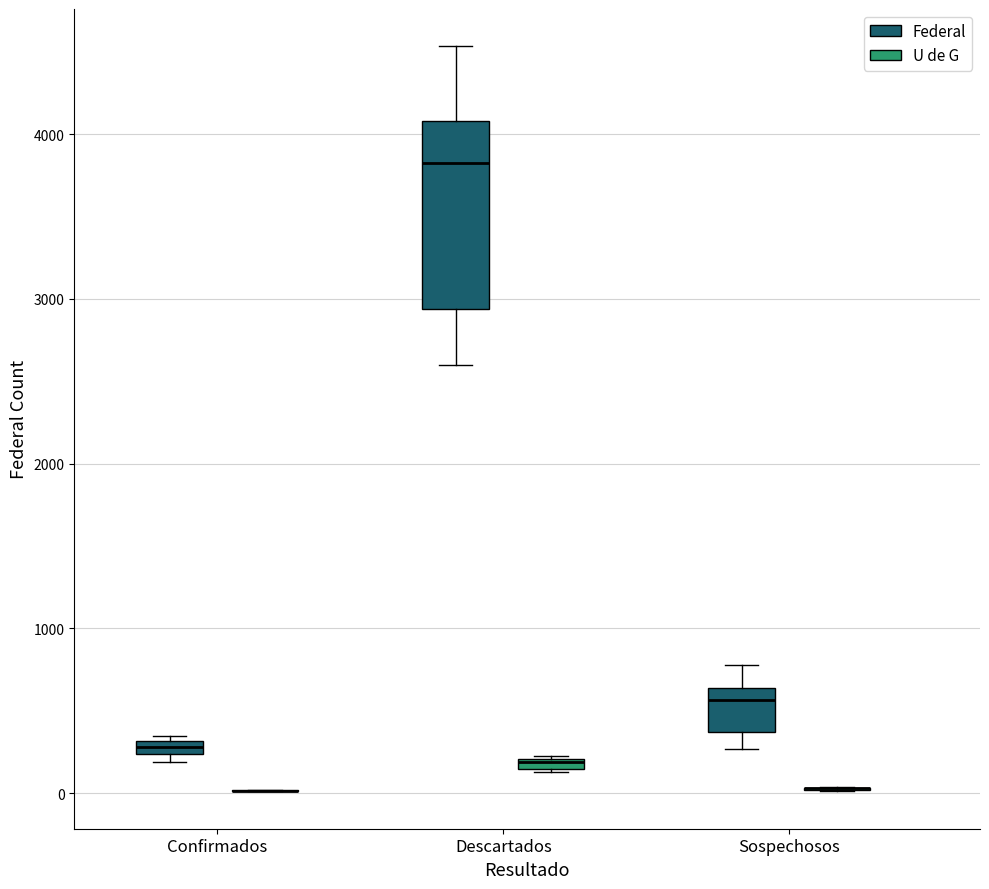

Which box is the tallest, from its lower edge to its upper edge?

Descartados (Federal)